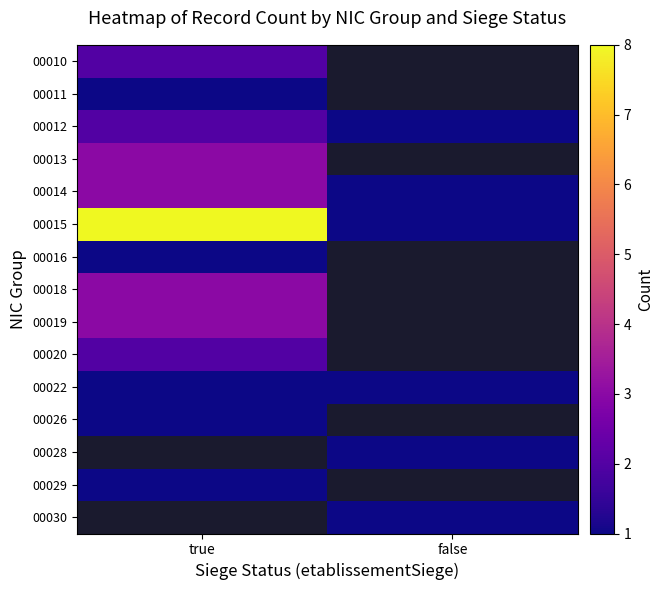

List the series in order of their overall mean, highest first.

00015, 00016, 00018, 00019, 00020, 00022, 00026, 00028, 00029, 00030, 00010, 00011, 00012, 00013, 00014